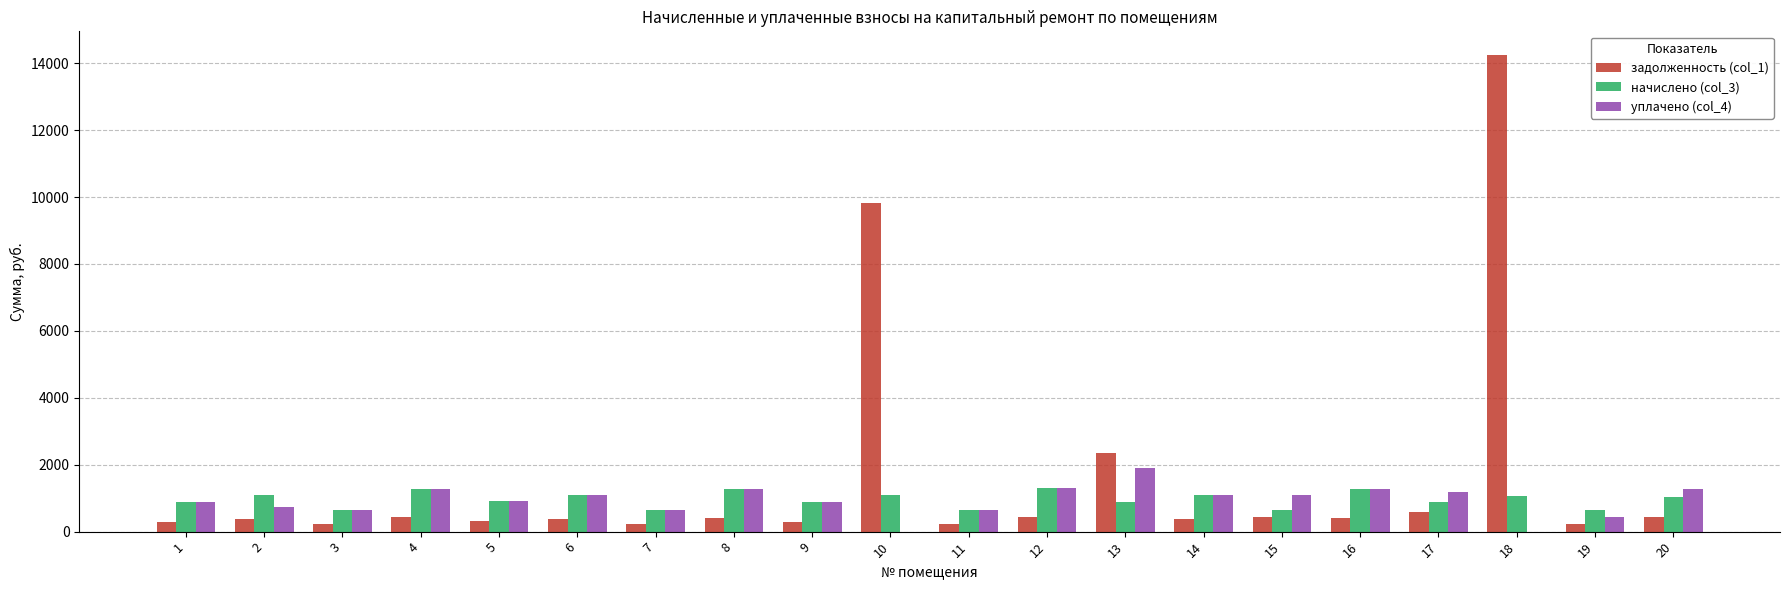

What are all the series names shown in the legend?

задолженность (col_1), начислено (col_3), уплачено (col_4)